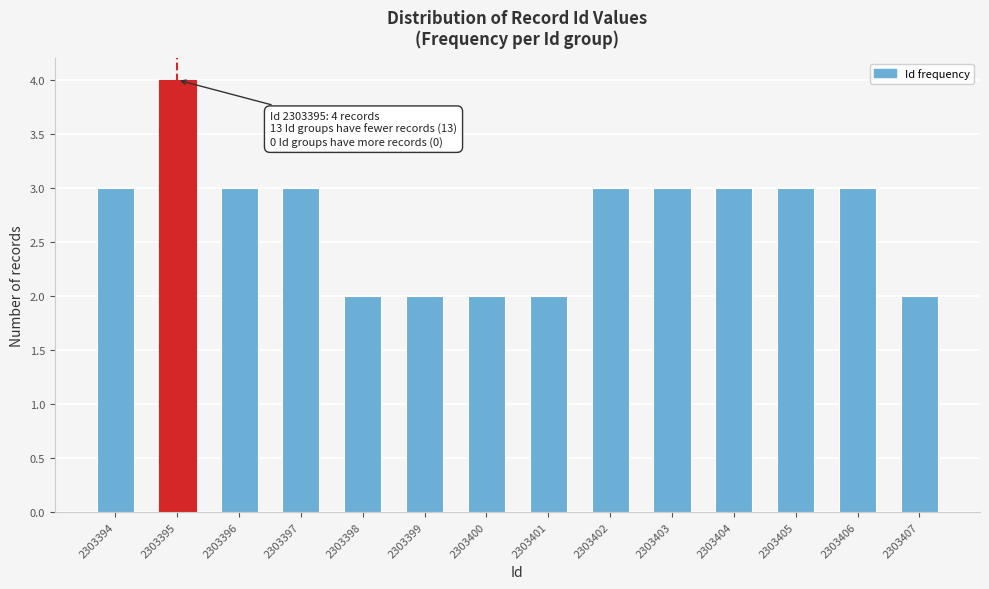

Reading right to left, transcribe all the data shown in this chart.

2303407=2	2303406=3	2303405=3	2303404=3	2303403=3	2303402=3	2303401=2	2303400=2	2303399=2	2303398=2	2303397=3	2303396=3	2303395=4	2303394=3